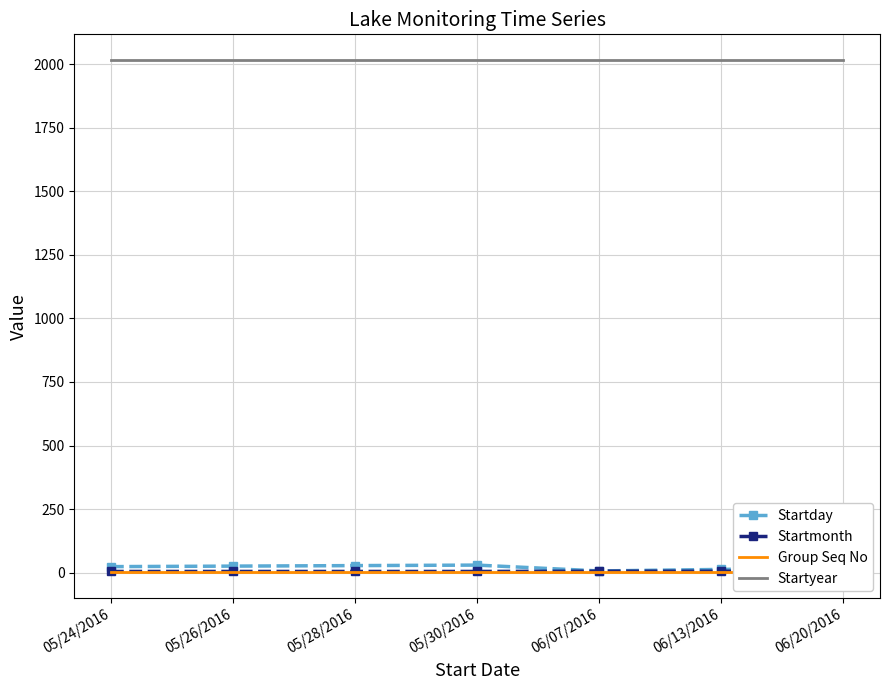

Where is Startyear nearest to the value 2016?

05/24/2016